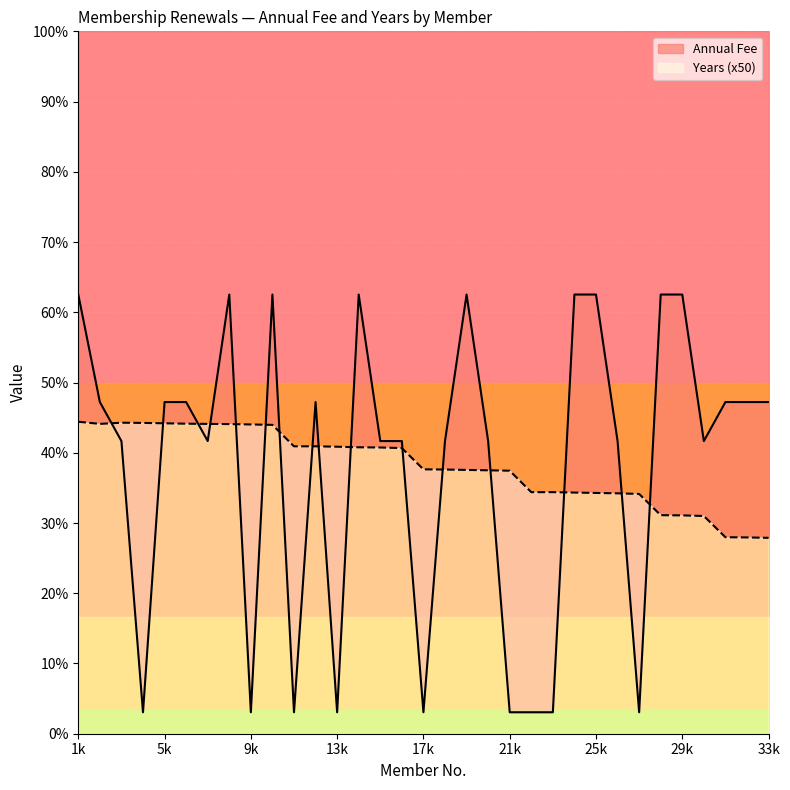

Reading left to right, list all the values displayed in this chart.

Annual Fee: 1125.5	850.0	750.0	55.0	850.0	850.0	750.0	1125.5	55.0	1125.5	55.0	850.0	55.0	1125.5	750.0	750.0	55.0	750.0	1125.5	750.0	55.0	55.0	55.0	1125.5	1125.5	750.0	55.0	1125.5	1125.5	750.0	850.0	850.0	850.0
Years: 799.5	794.0	797.0	796.5	795.5	794.5	794.0	793.5	792.5	791.5	736.5	736.5	735.5	734.0	733.5	732.0	677.5	677.0	676.0	675.0	674.0	619.0	619.0	618.0	617.0	616.0	614.5	560.0	559.5	558.0	503.5	503.0	502.0